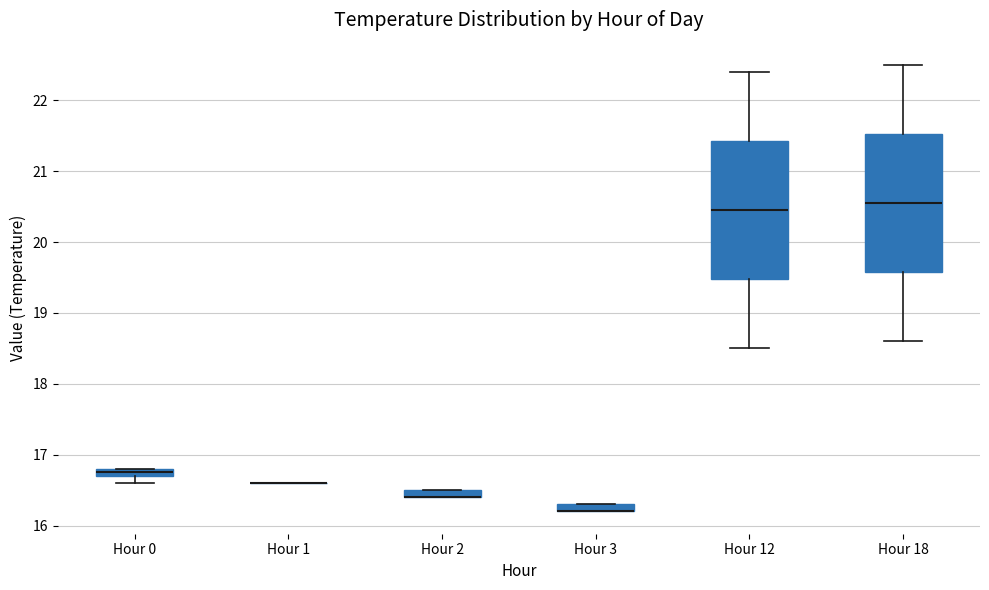

Where is the lower edge of the box for Hour 2 on the y-axis? The values are not printed on the chart, so give them approximately, as read against the axis.

16.4